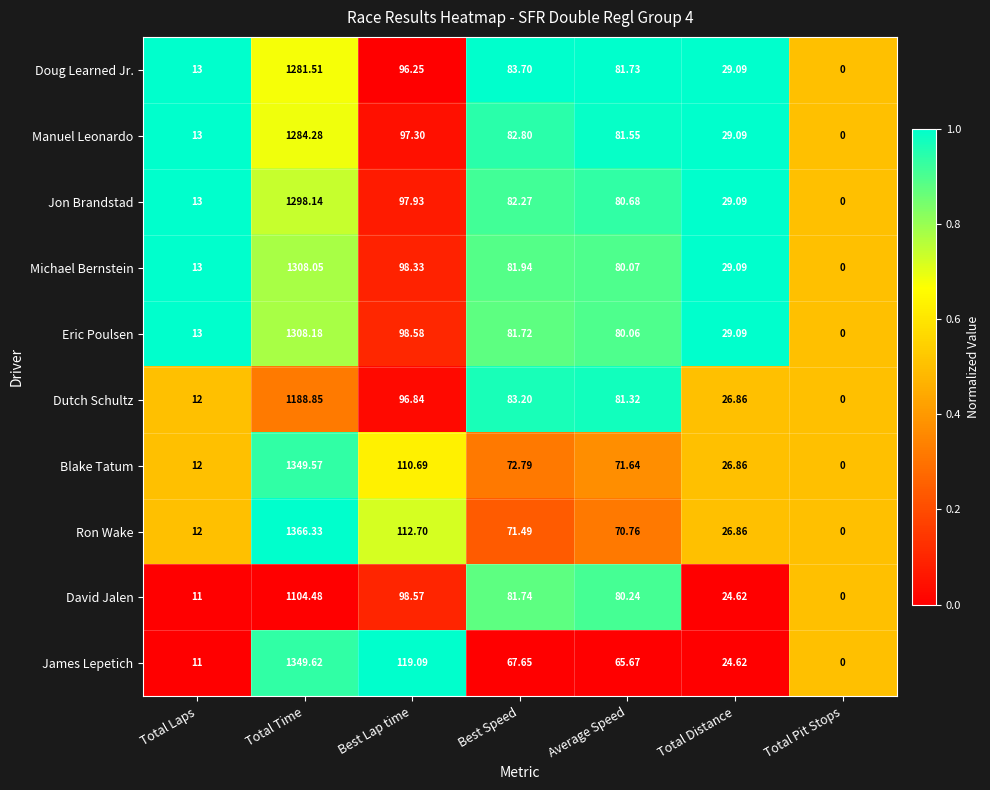

Between Total Laps and Average Speed, which series saw the biggest shift?

Dutch Schultz